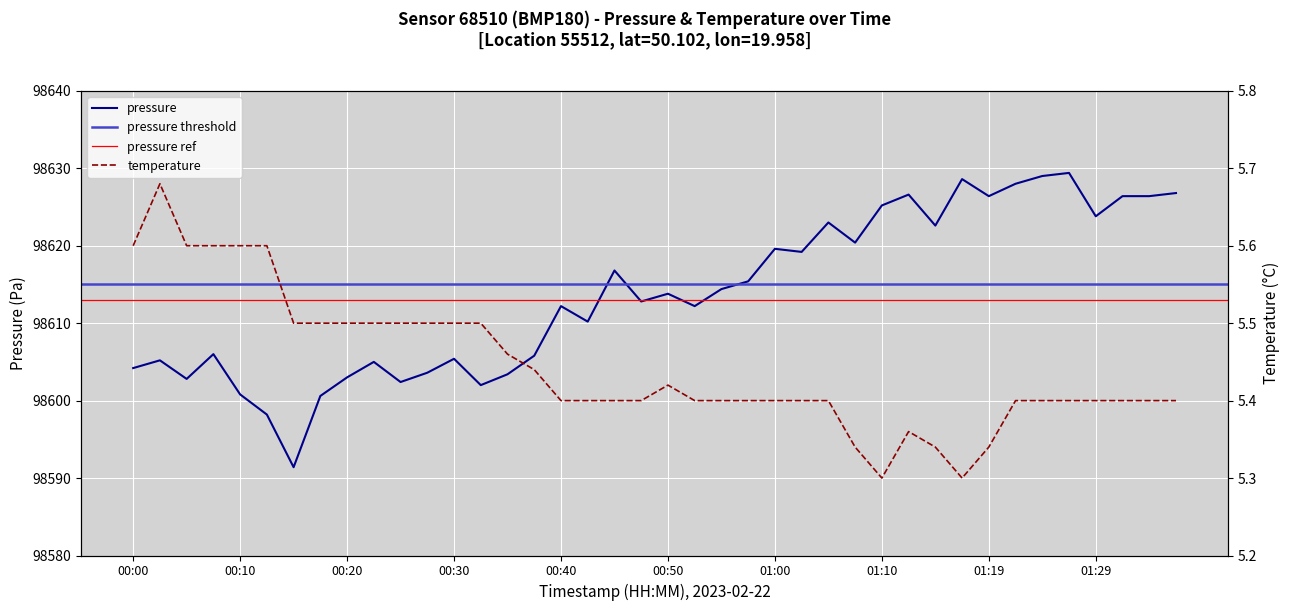

List the labels in order of pressure value, smallest first.

00:15, 00:13, 00:18, 00:10, 00:32, 00:25, 00:05, 00:20, 00:35, 00:28, 00:00, 00:23, 00:03, 00:30, 00:37, 00:08, 00:42, 00:40, 00:52, 00:47, 00:50, 00:55, 00:57, 00:45, 01:02, 01:00, 01:07, 01:15, 01:05, 01:29, 01:10, 01:19, 01:32, 01:34, 01:12, 01:37, 01:22, 01:17, 01:24, 01:27